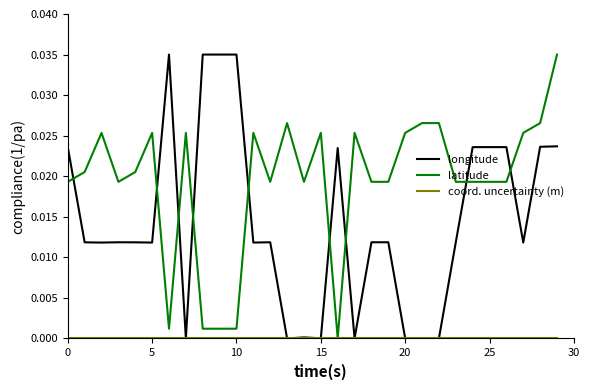

Does the chart display data point markers on the line(s)?

No